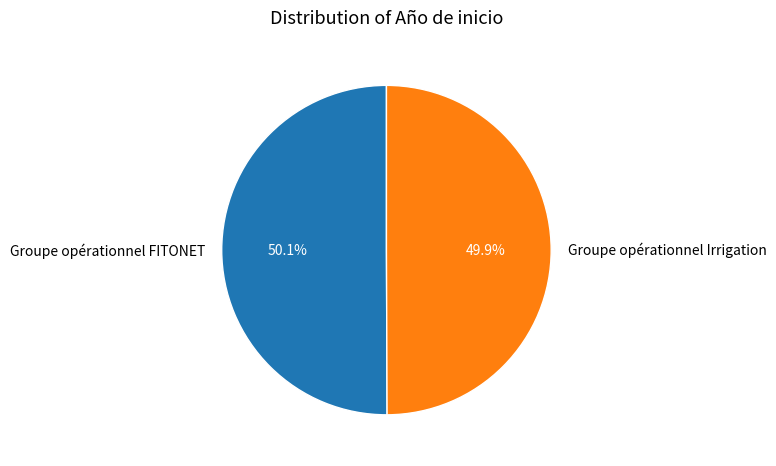

Is there any slice that represents more than half of the pie?

Yes